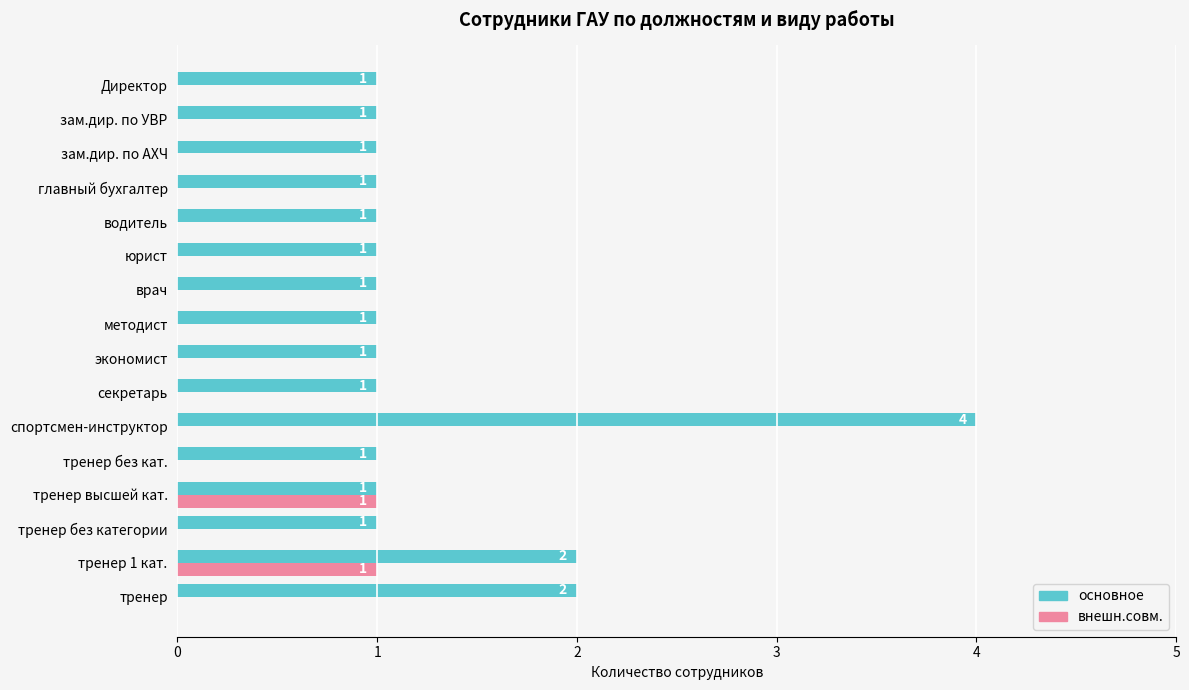

True or false: основное has a value of 0 at экономист.

False